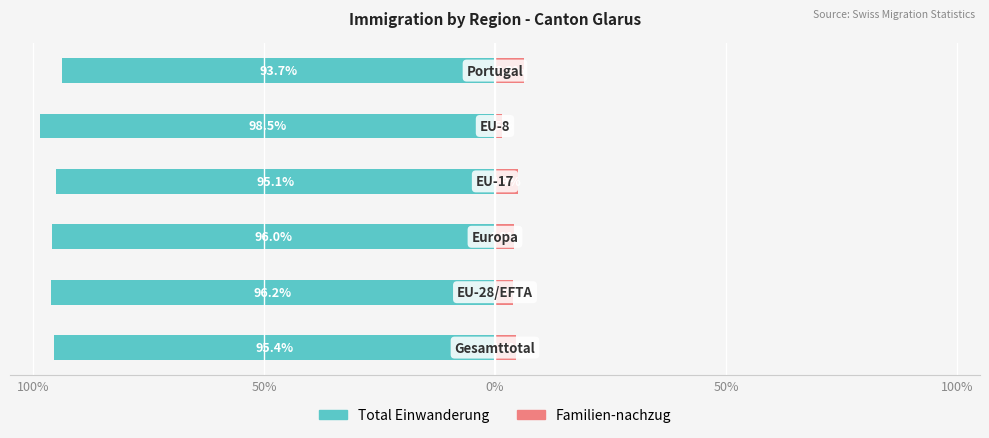

Is the value of Total Einwanderung at 50% greater than the value of Familien-nachzug at 5?

No